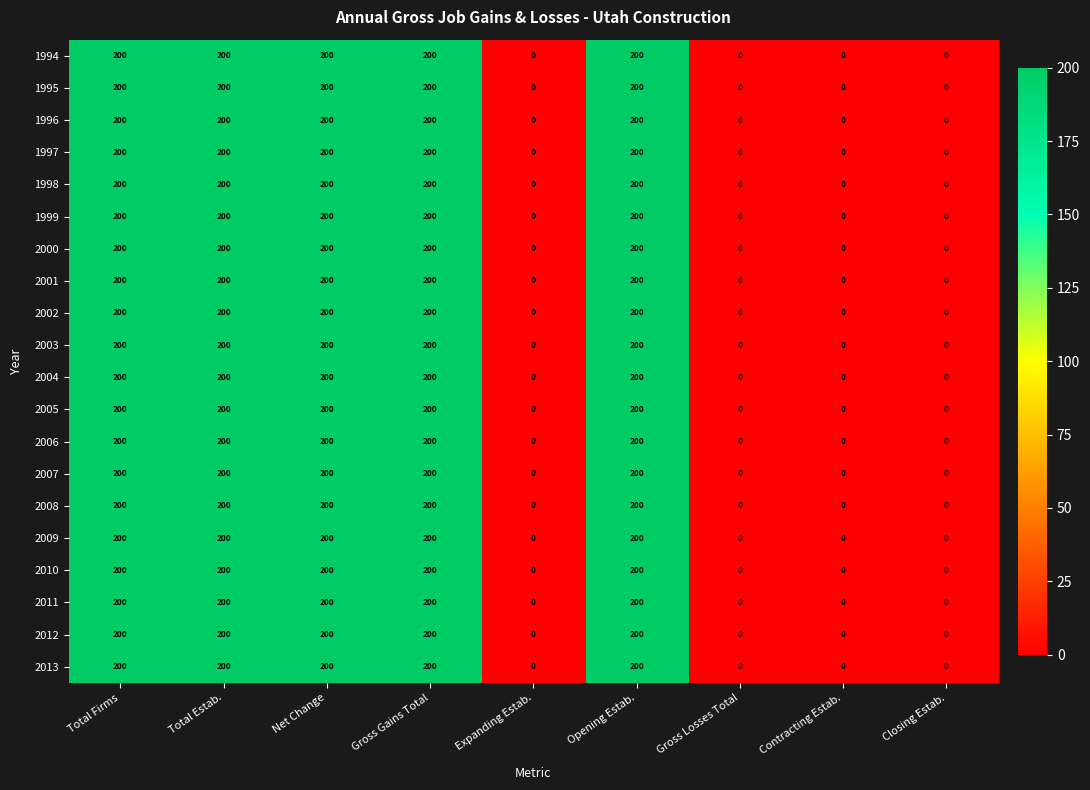

What is the difference between the maximum and minimum values in the 2008 series?

200